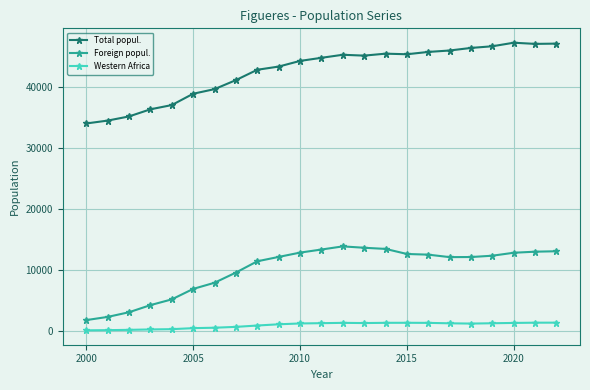

Which series has the largest total across all categories?

Total popul.